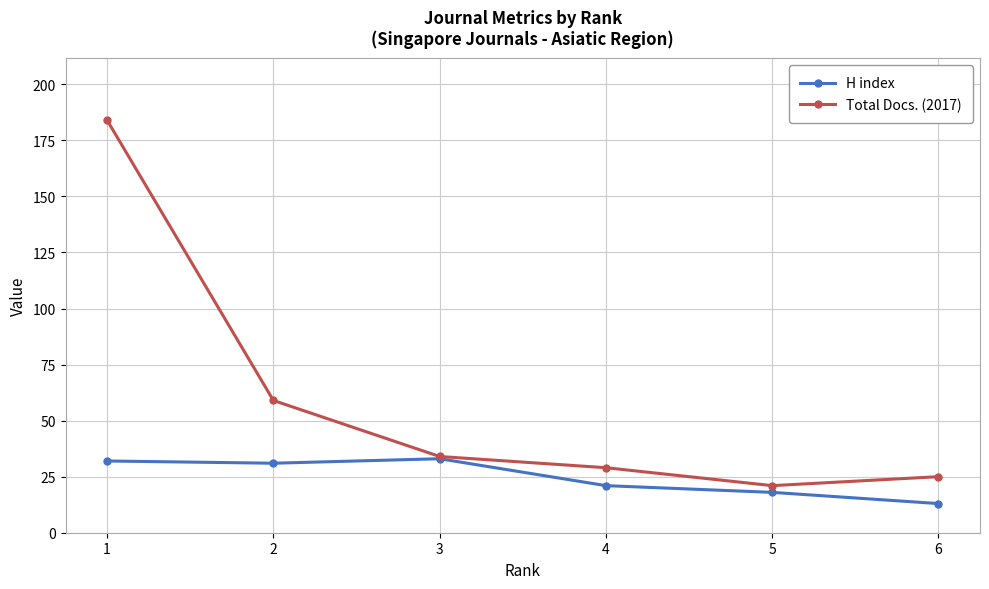

Rank the categories by Total Docs. (2017) value from lowest to highest.

5, 6, 4, 3, 2, 1